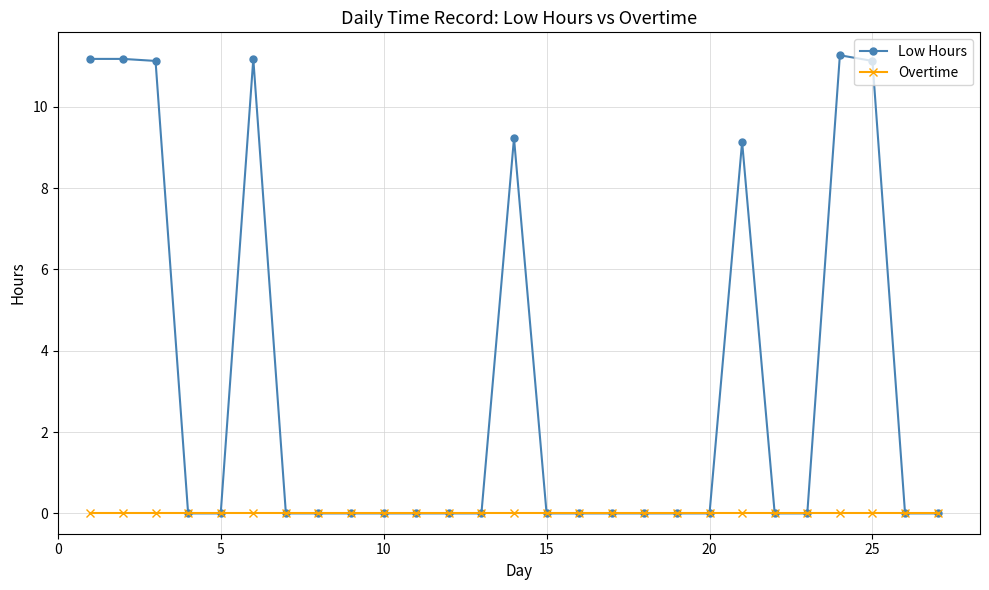

List the series in order of their overall mean, lowest first.

Overtime, Low Hours